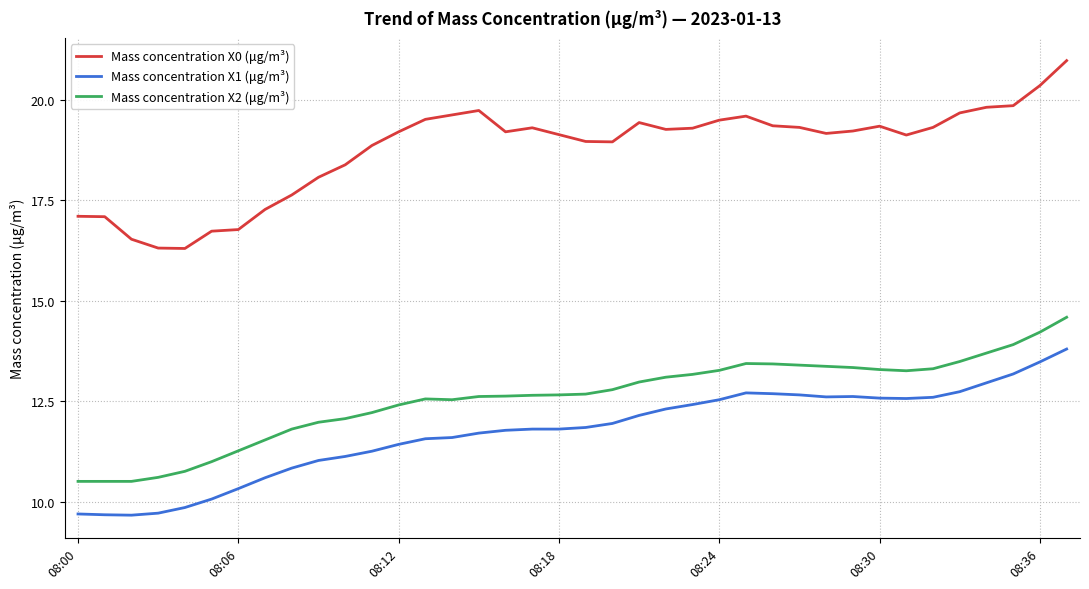

Rank the series by their maximum value, from highest to lowest.

Mass concentration X0 (μg/m³), Mass concentration X2 (μg/m³), Mass concentration X1 (μg/m³)